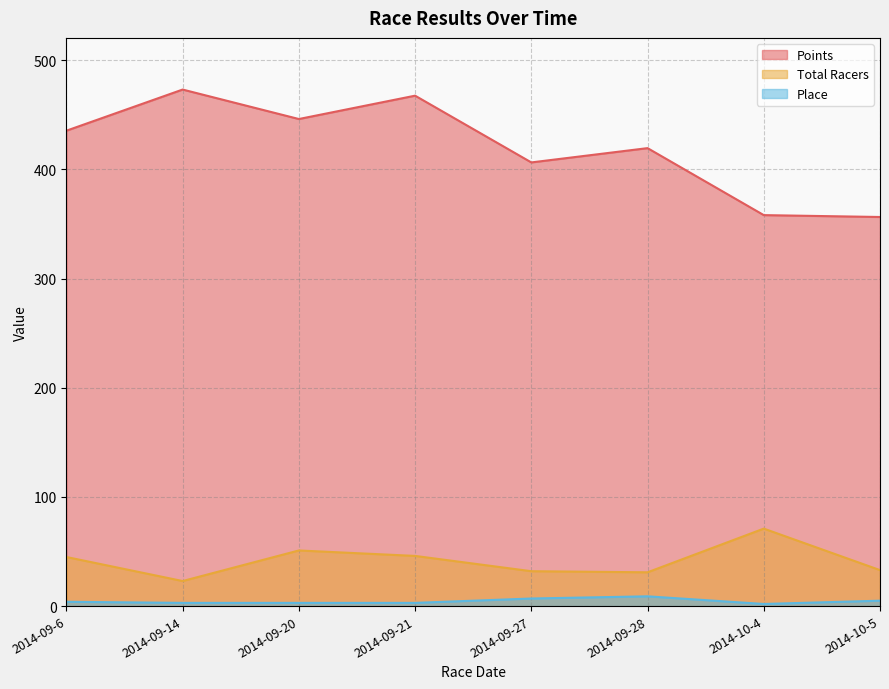

Is the value of Place at 2014-09-27 greater than the value of Total Racers at 2014-09-20?

No